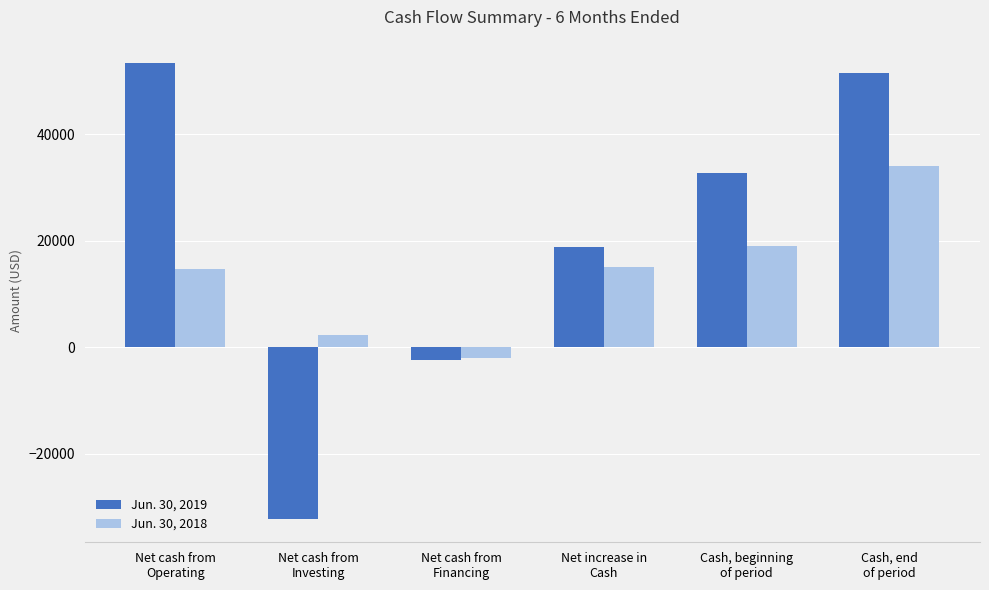

At which label does Jun. 30, 2018 reach its peak?

Cash, end
of period